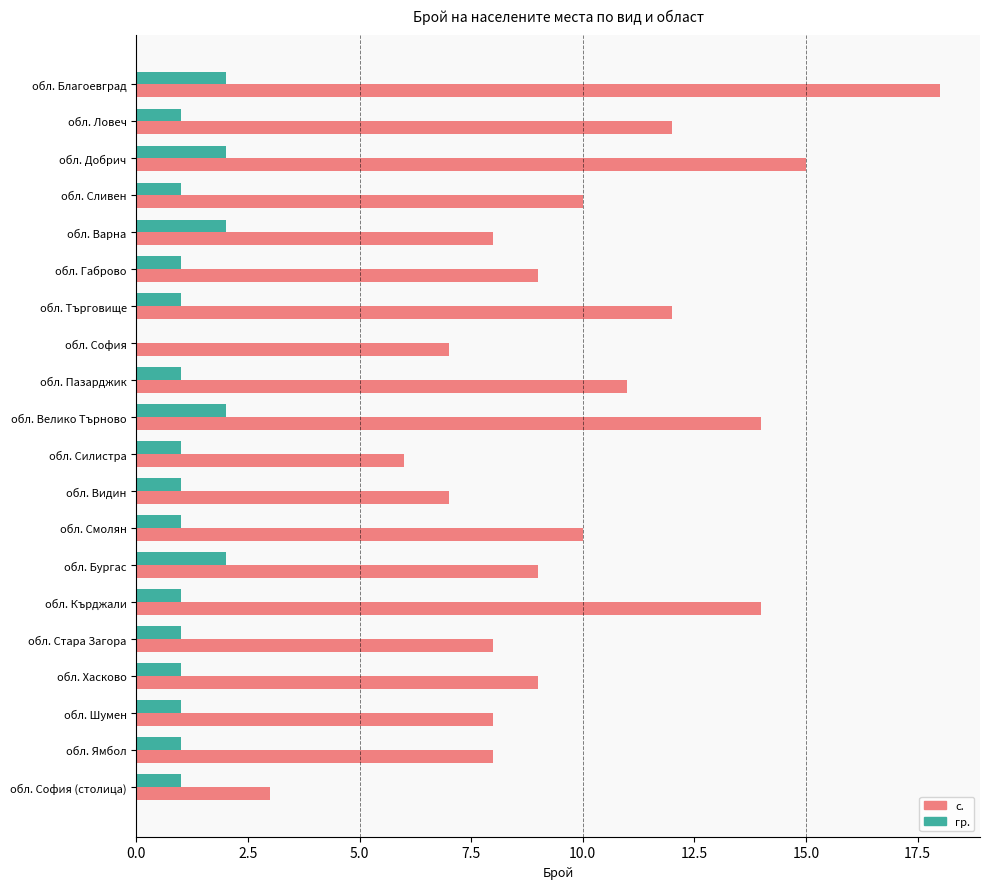

What is the highest value of the гр. series?

2